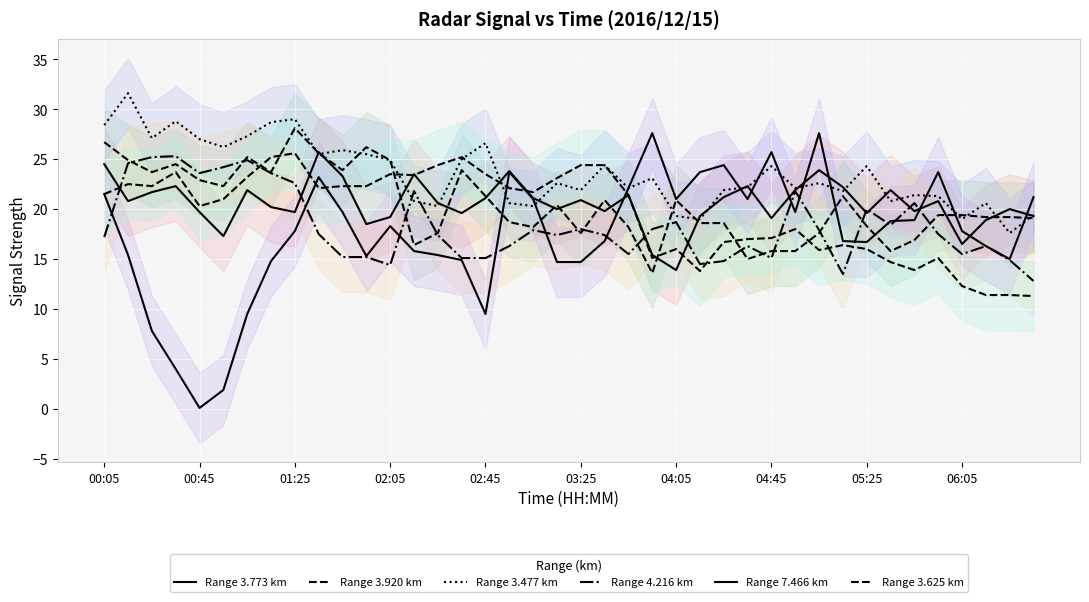

At which label does Range 3.773 km first exceed 20?

00:05